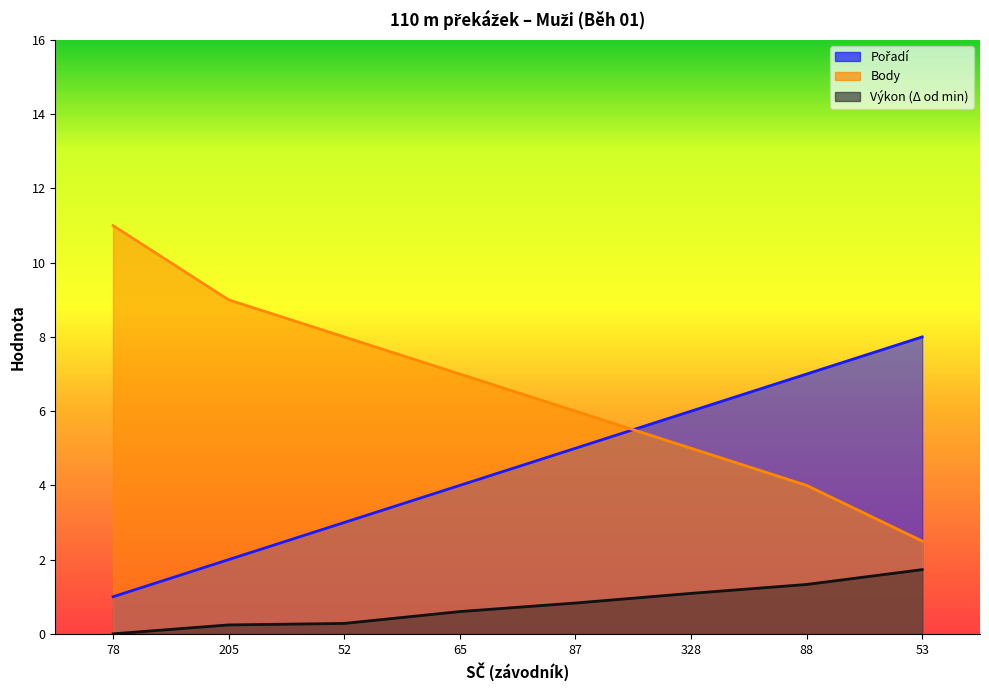

What is the label of the 2nd point from the left?

205